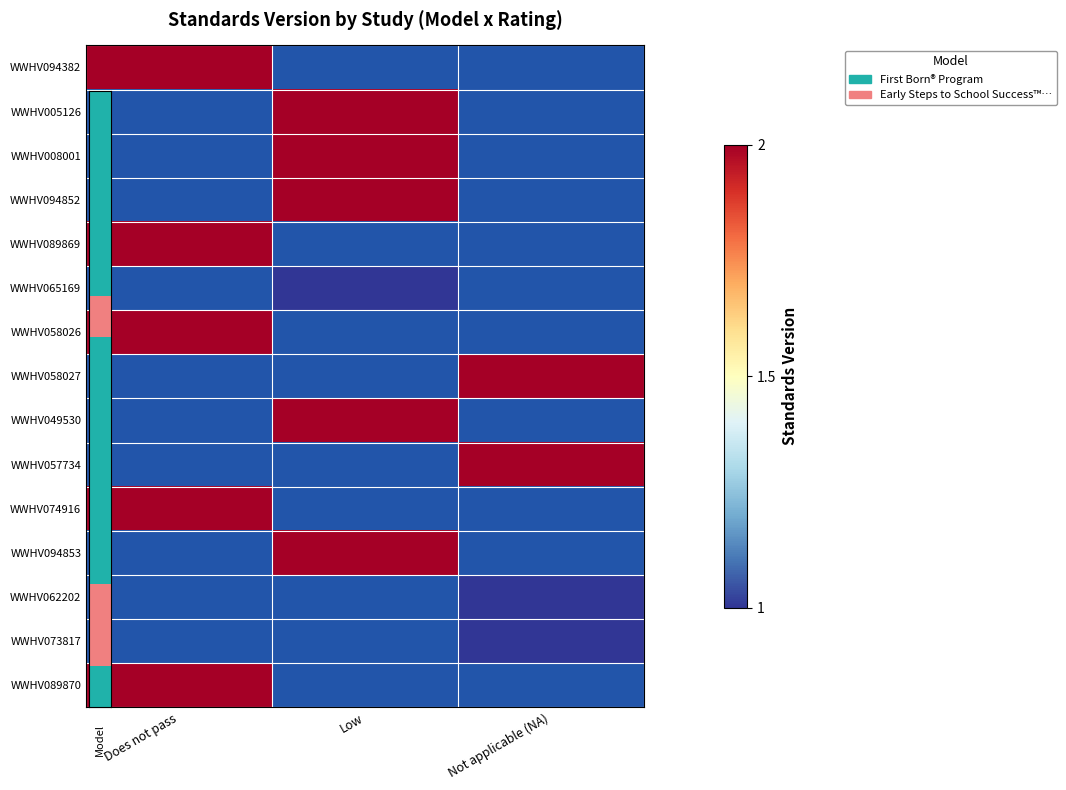

Rank the categories by WWHV074916 value from lowest to highest.

Does not pass, Low, Not applicable (NA)